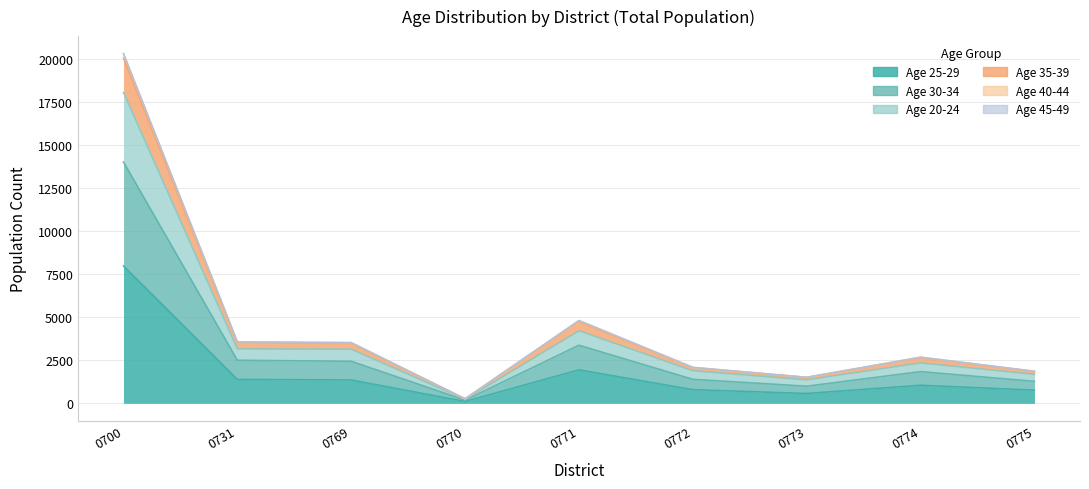

At which category is the sum across all series the highest?

0700